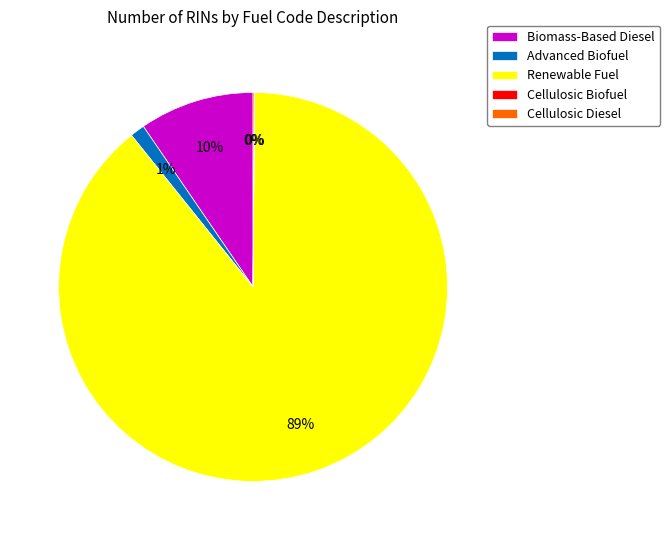

To the nearest percent, what is the average slice percentage?

20%